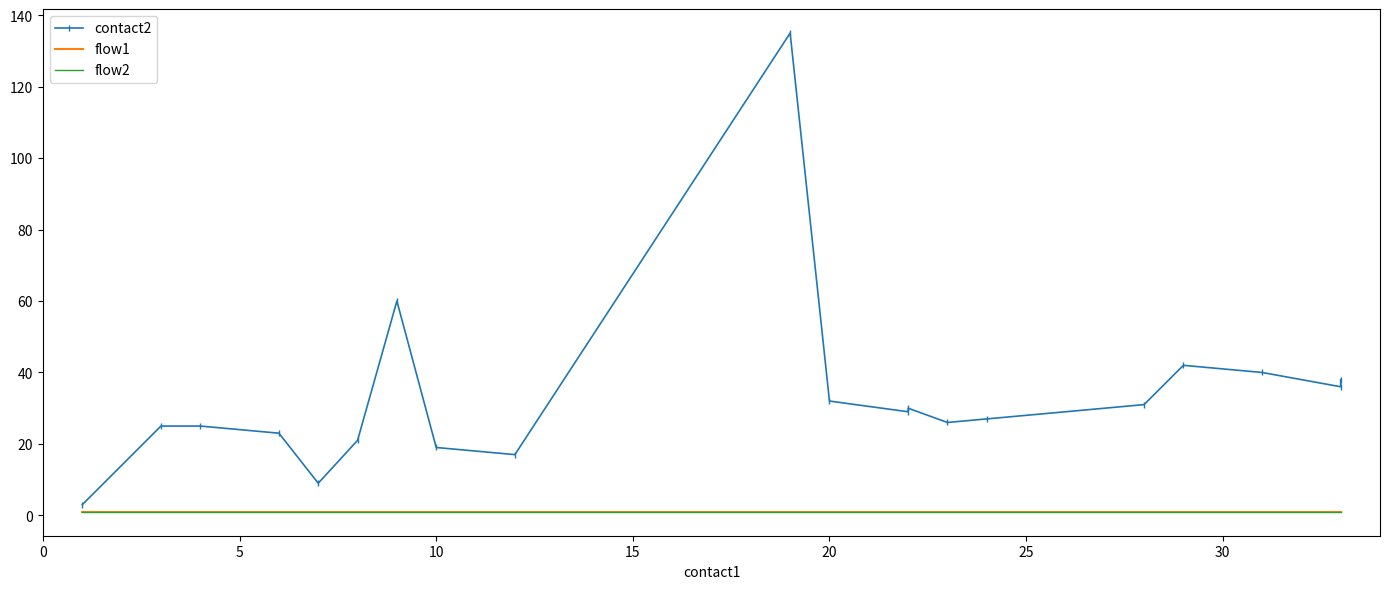

What is the average value of the contact2 series?

33